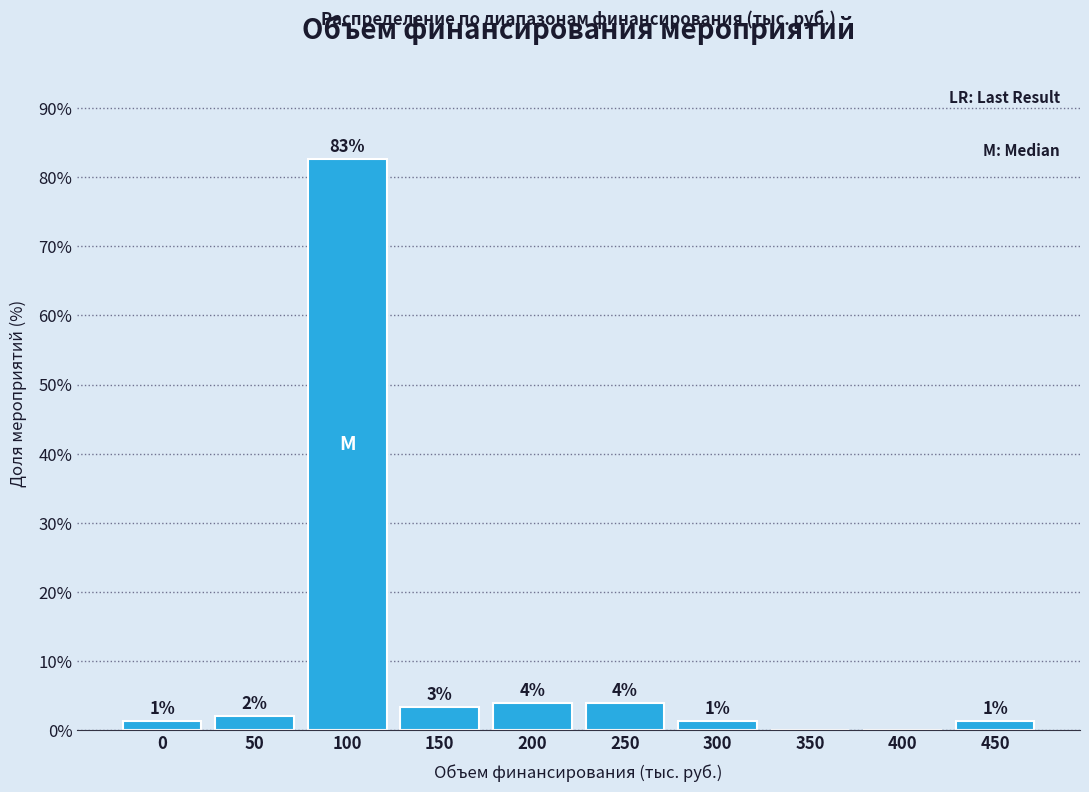

Between 350 and 50, which is larger?

50